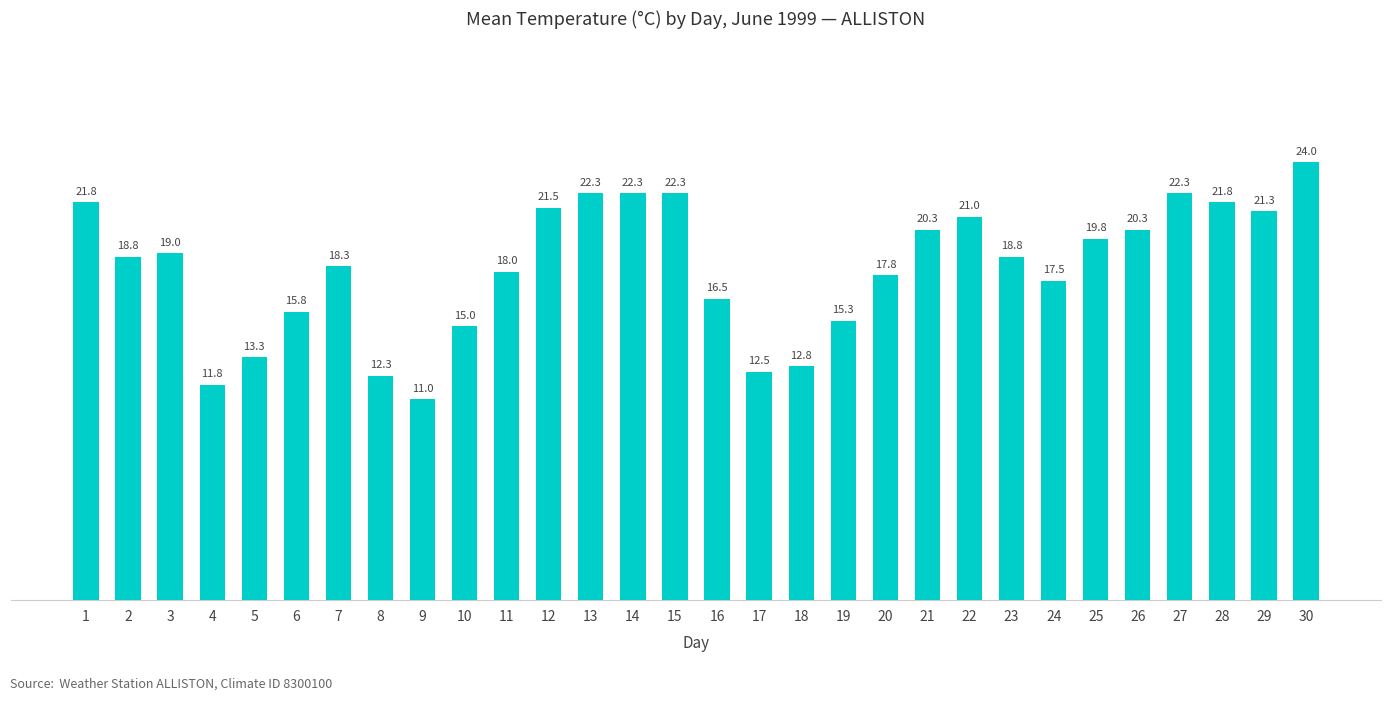

What is the difference between the values at 22 and 30?

3.0